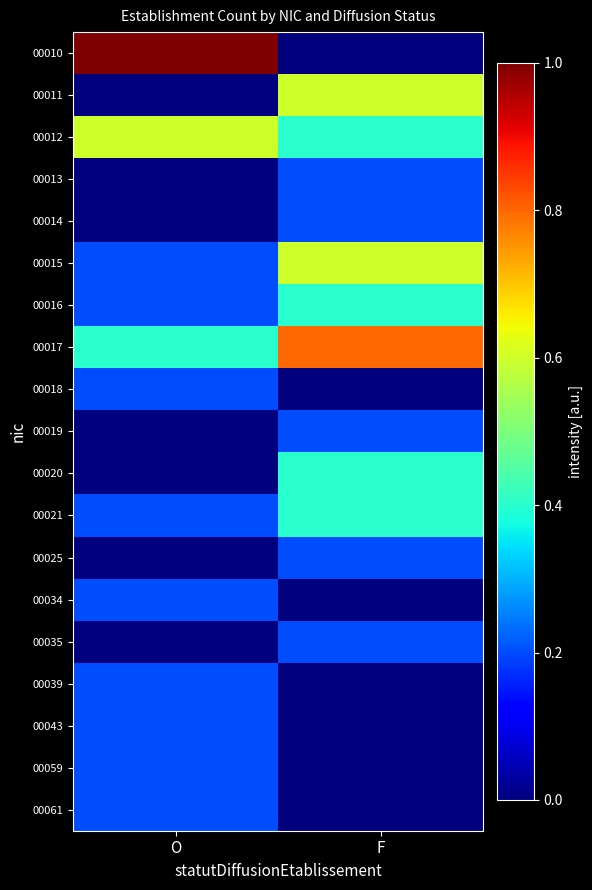

Reading left to right, extract all data points from this chart.

00010: O=1.0	F=0.0
00011: O=0.0	F=0.6
00012: O=0.6	F=0.4
00013: O=0.0	F=0.2
00014: O=0.0	F=0.2
00015: O=0.2	F=0.6
00016: O=0.2	F=0.4
00017: O=0.4	F=0.8
00018: O=0.2	F=0.0
00019: O=0.0	F=0.2
00020: O=0.0	F=0.4
00021: O=0.2	F=0.4
00025: O=0.0	F=0.2
00034: O=0.2	F=0.0
00035: O=0.0	F=0.2
00039: O=0.2	F=0.0
00043: O=0.2	F=0.0
00059: O=0.2	F=0.0
00061: O=0.2	F=0.0